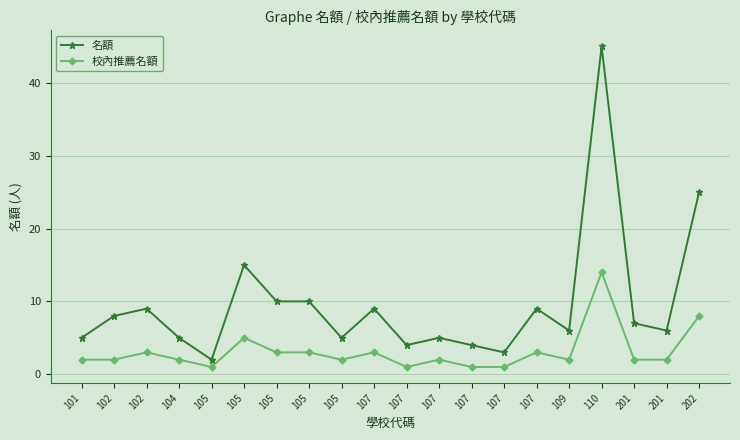

At which category does 名額 reach its first local valley?

105